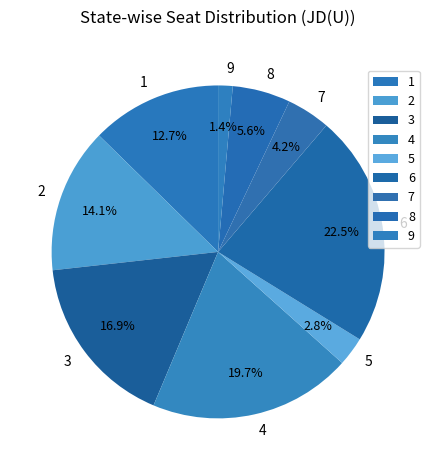

Approximately how many times larger is the value at 3 compared to 2?

1.2